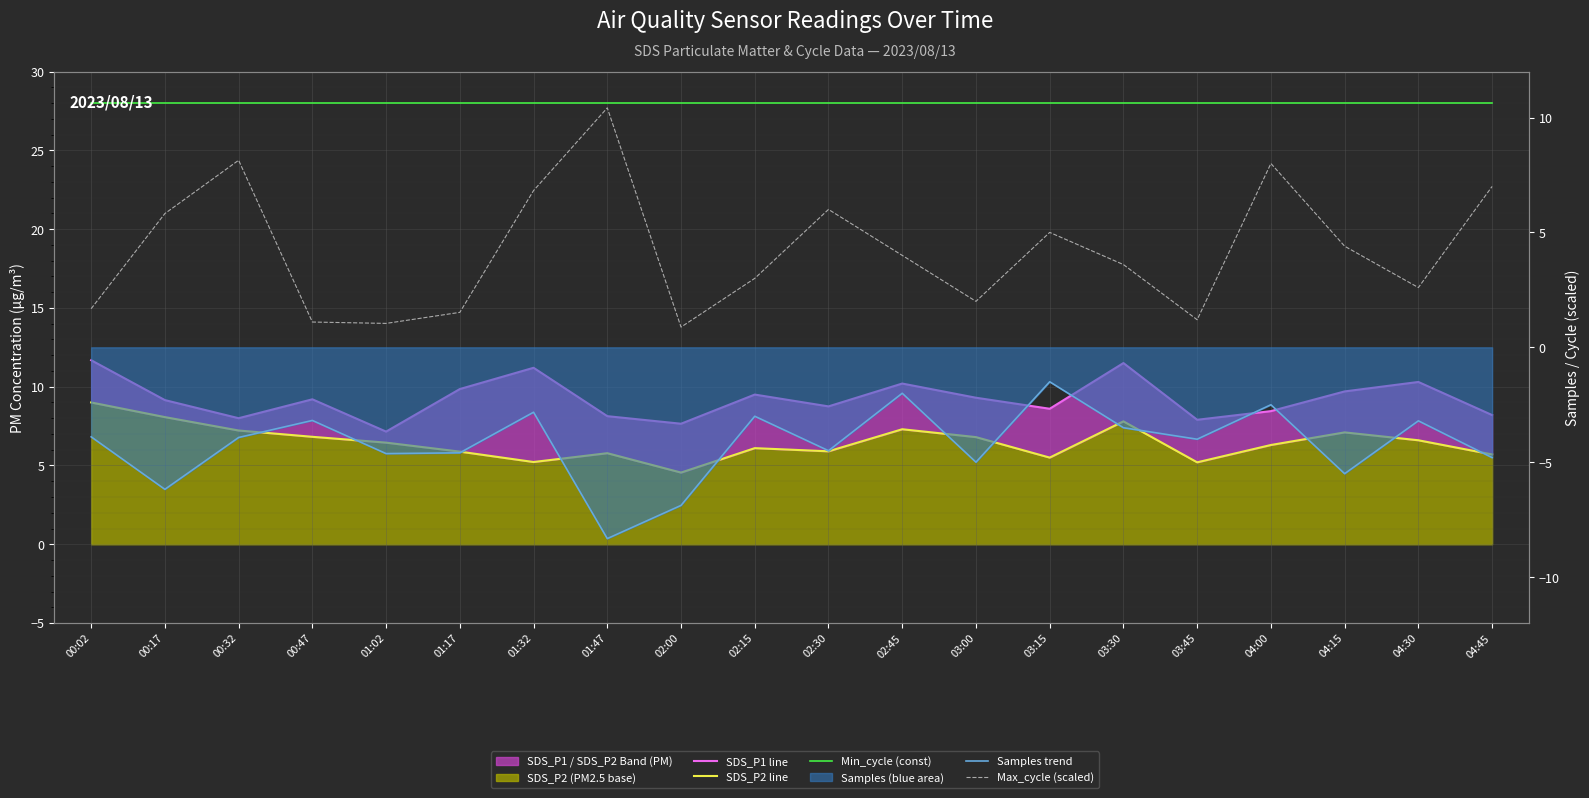

Between 02:15 and 03:30, which series saw the biggest shift?

SDS_P1 line